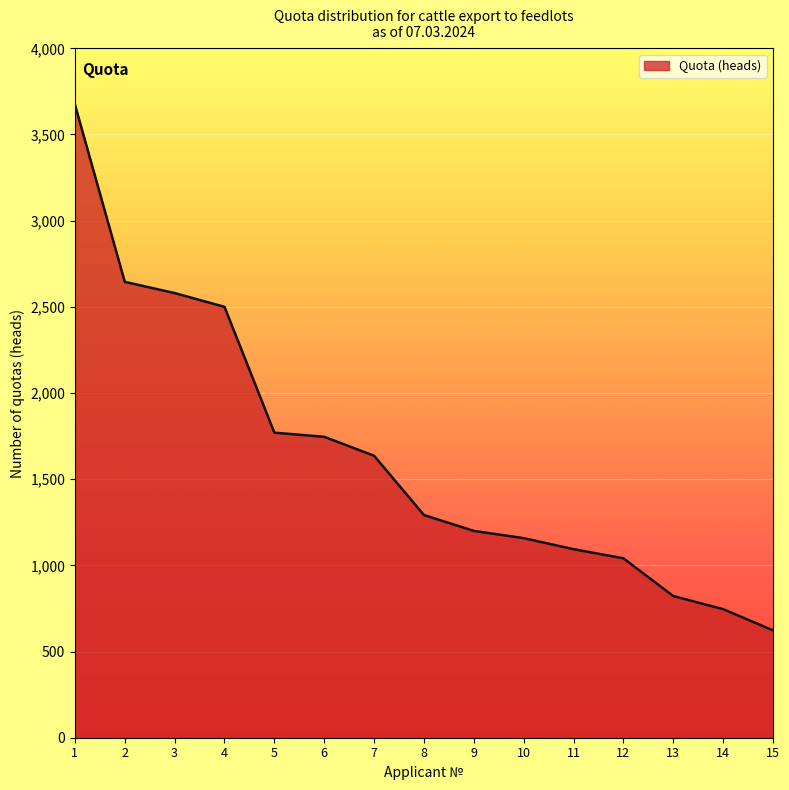

What is the change in value from 2 to 14?

-1899